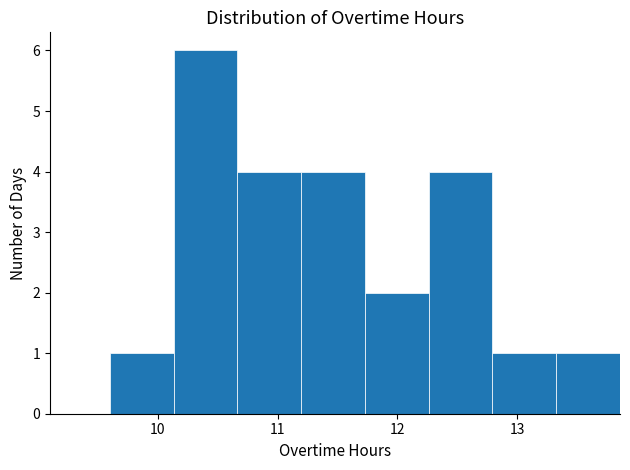

Over which range of the x-axis is the bar tallest?

10.1 to 10.7